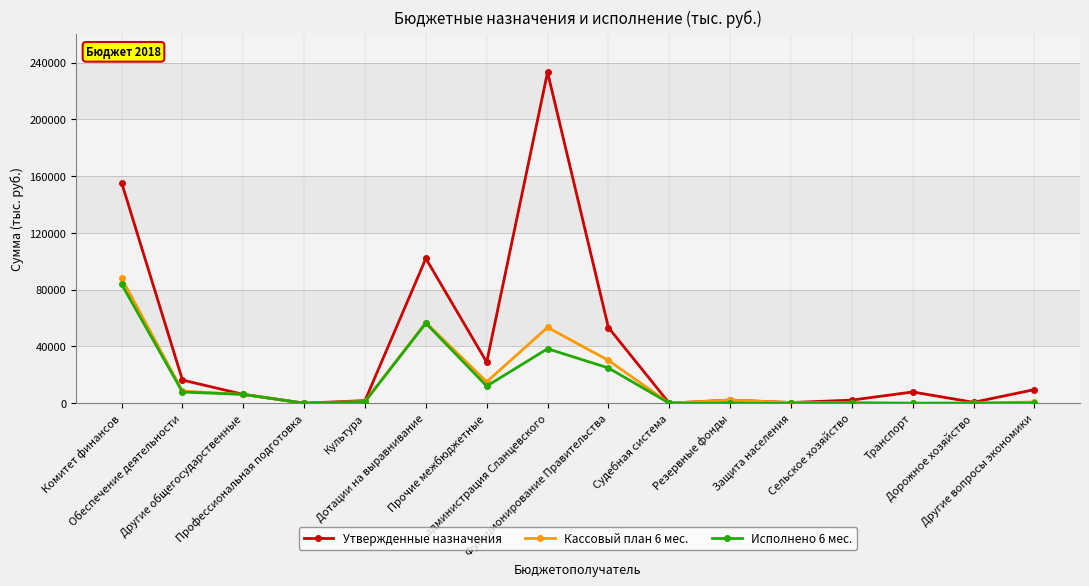

How many data points in Кассовый план 6 мес. are less than 2237?

8